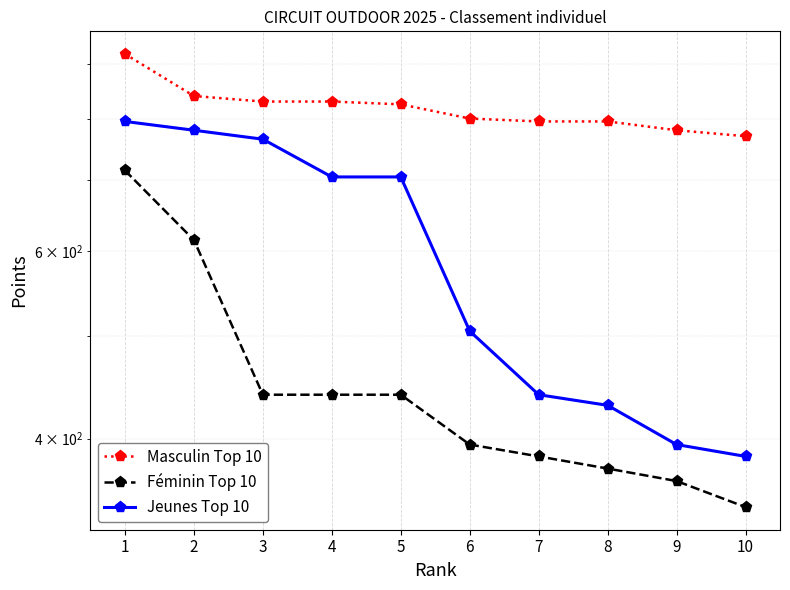

List the series in order of their peak value, highest first.

Masculin Top 10, Jeunes Top 10, Féminin Top 10